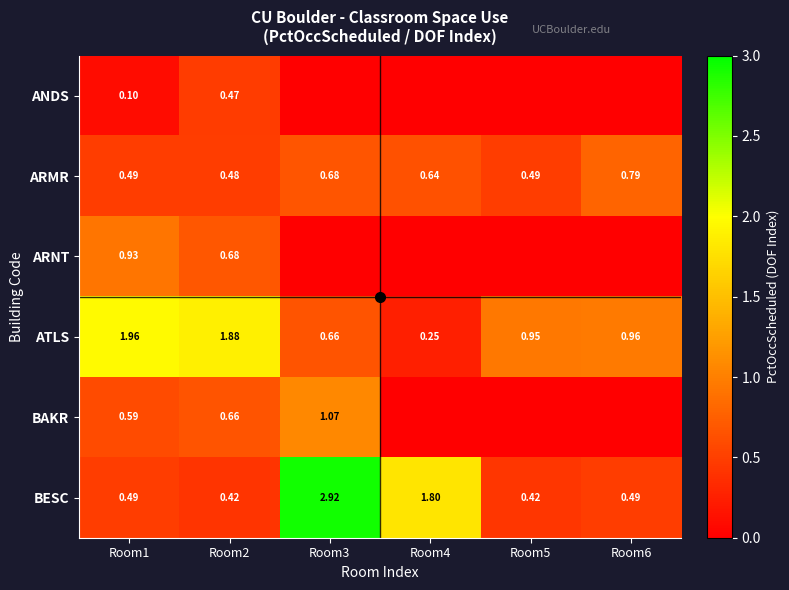

Is the value of ARMR at Room3 greater than the value of ATLS at Room3?

Yes